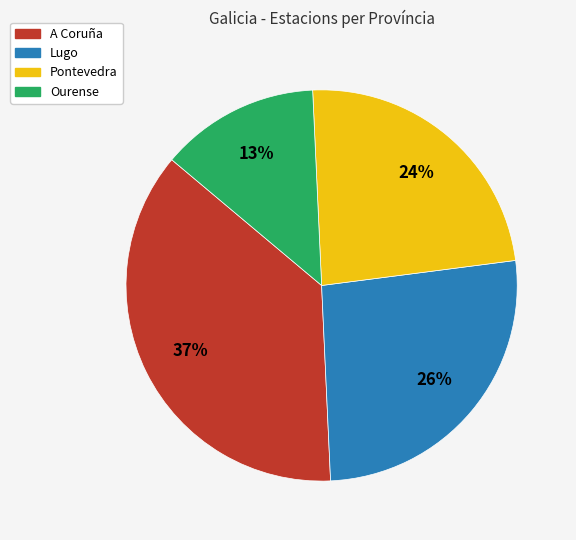

To the nearest percent, what is the difference between the Ourense and Pontevedra slice percentages?

11%